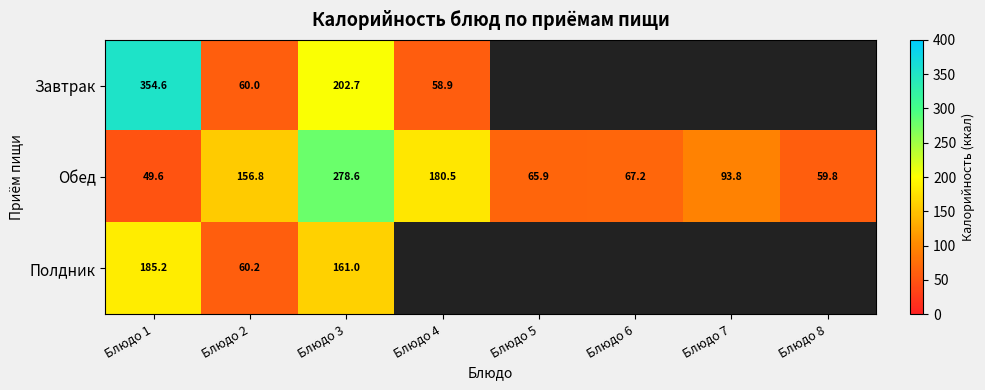

The Завтрак series shows 359.3 at Блюдо 3. True or false?

False